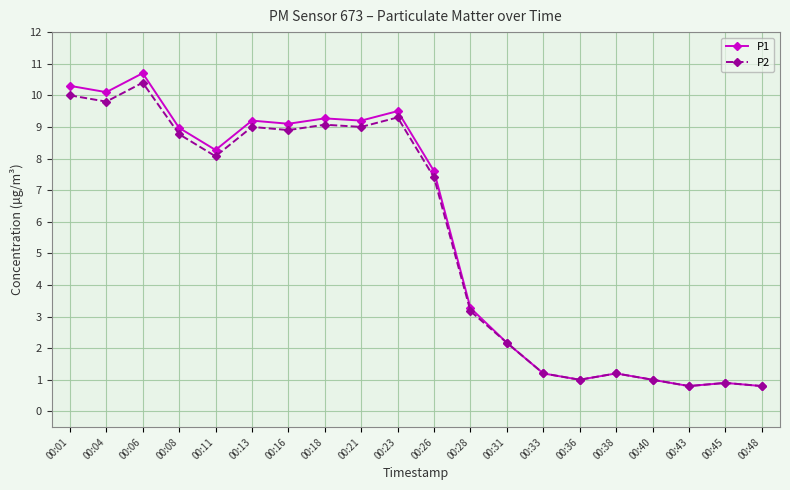

What is the greatest value displayed?

10.7